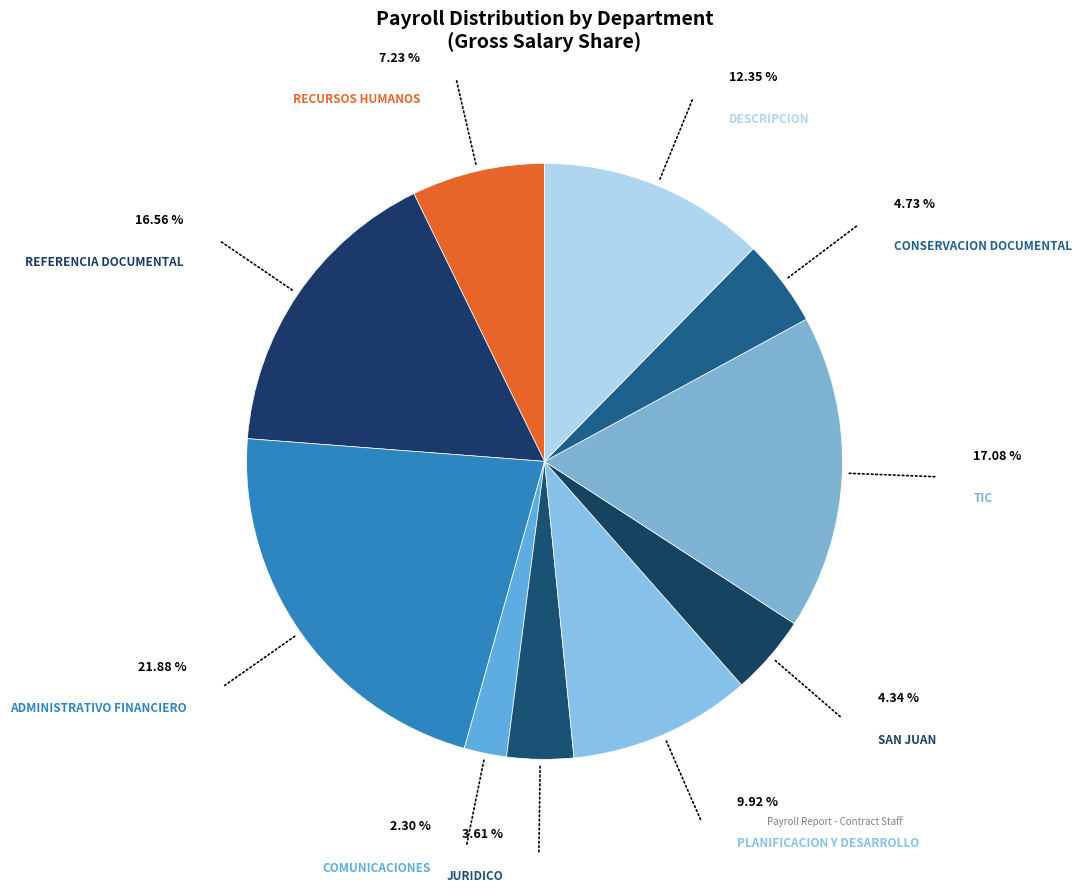

What is the smallest slice in the pie chart?

COMUNICACIONES 